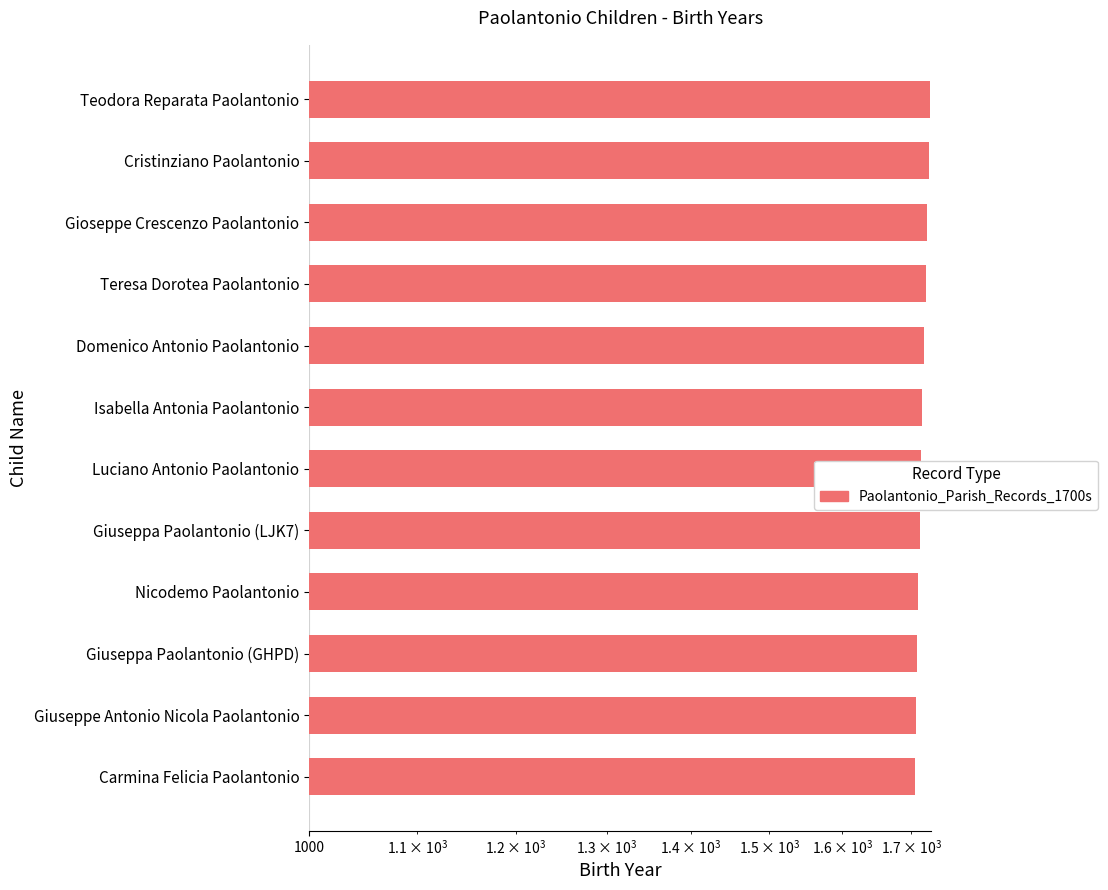

How many values exceed 1717?

5